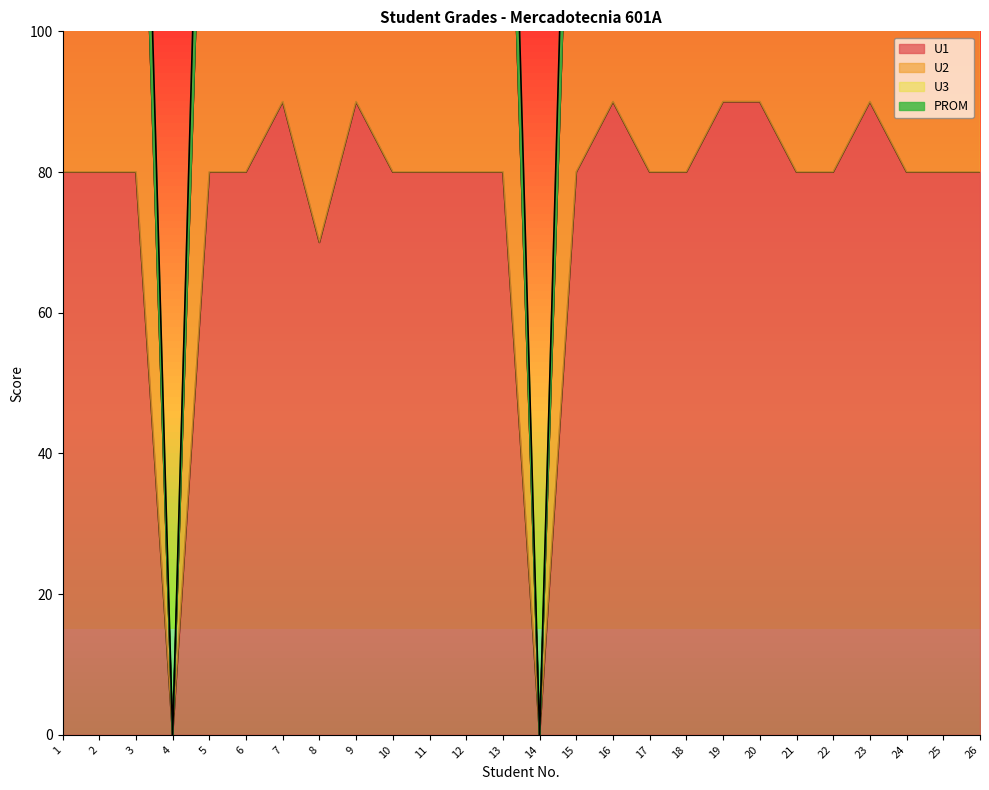

What is the highest value of the PROM series?

205.7